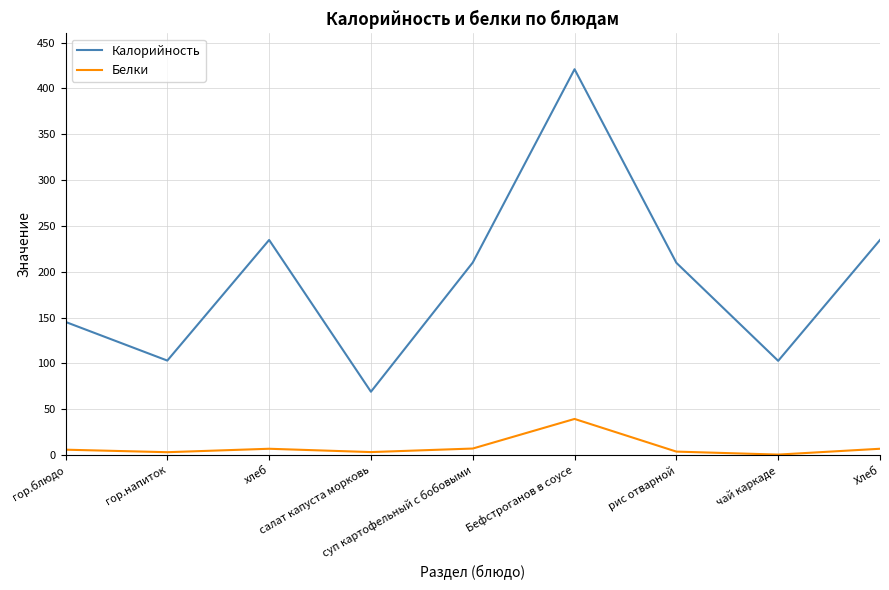

Which series has the largest total across all categories?

Калорийность